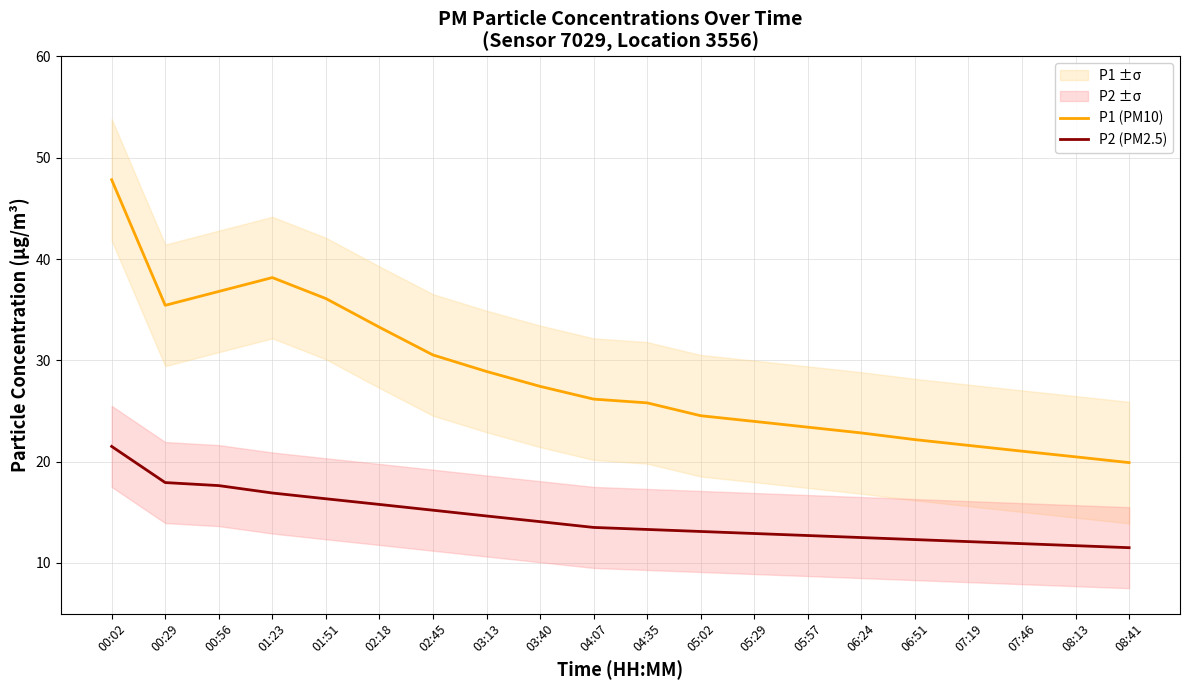

What is the value of the P1 (PM10) point at the 18th from the left?

21.0